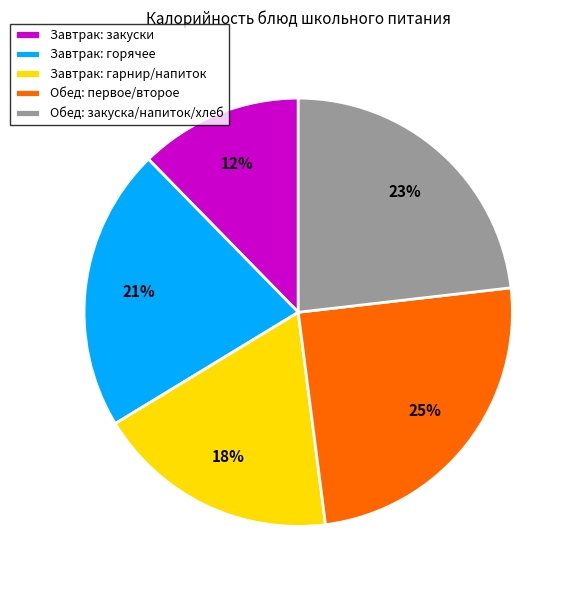

To the nearest percent, what is the combined percentage of Обед: первое/второе and Завтрак: гарнир/напиток?

43%